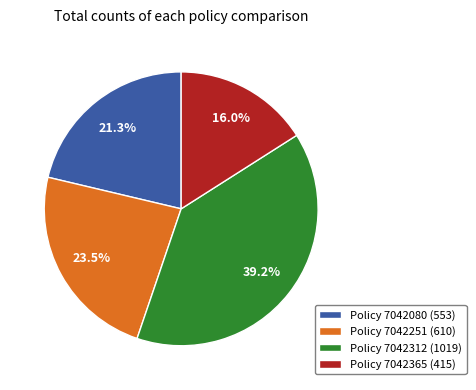

Is there a majority slice in this chart?

No